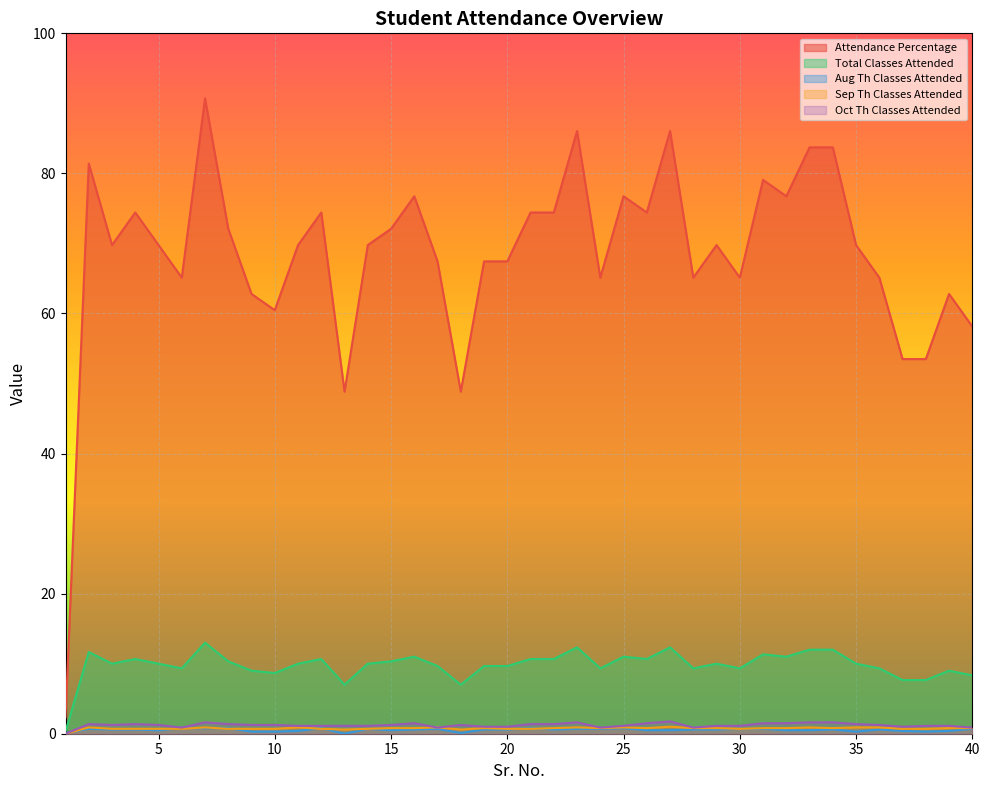

How many interior local valleys does the Oct Th Classes Attended series have?

6